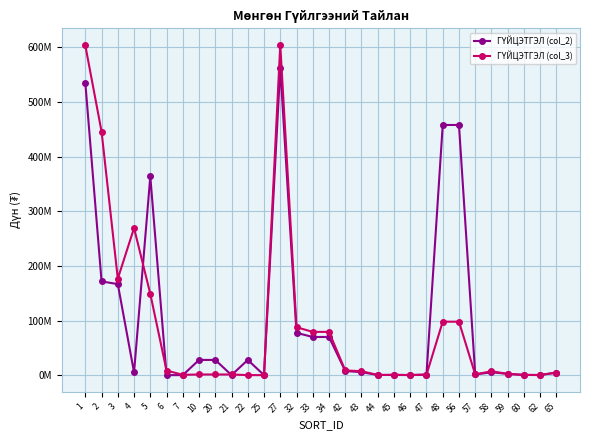

Which has a higher value, 5 or 44?

5